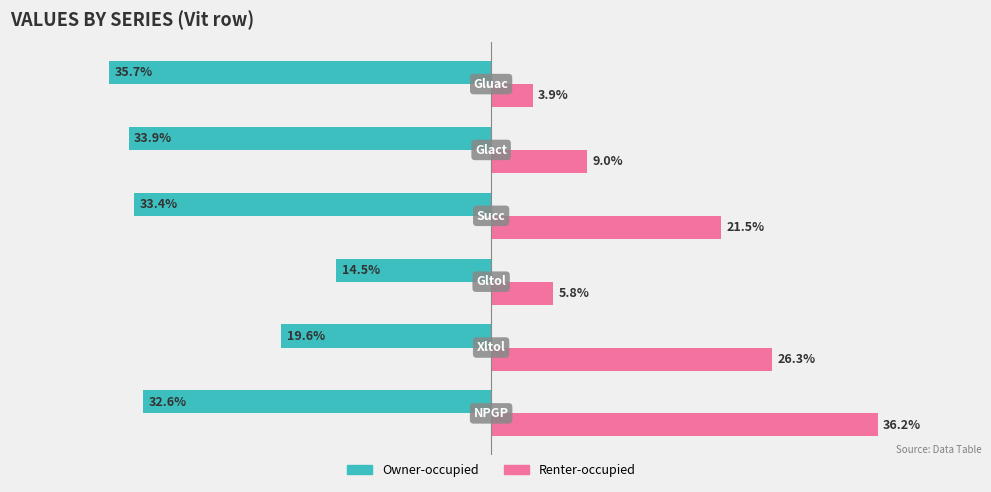

Which series has the largest total across all categories?

Renter-occupied